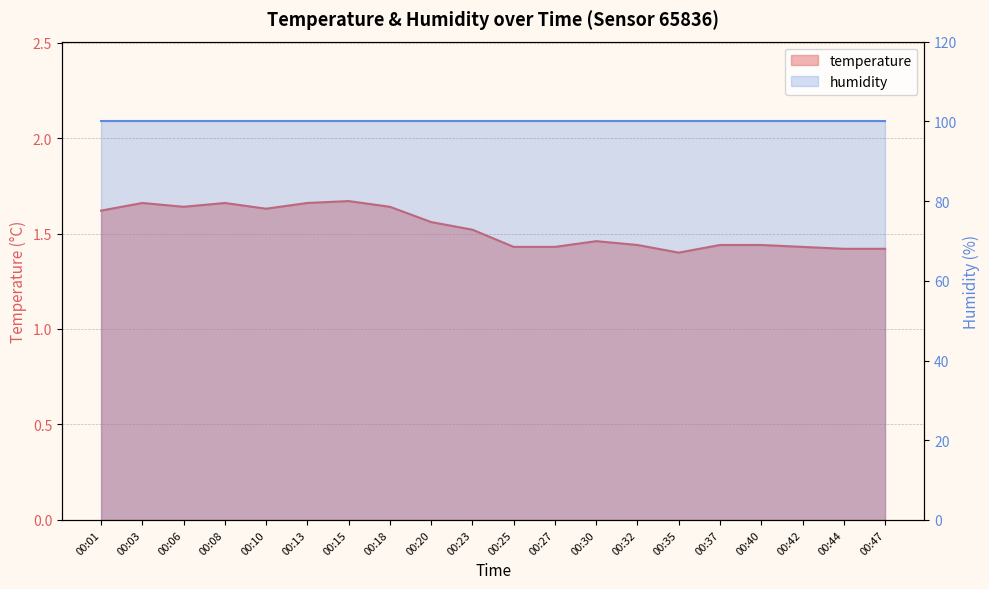

What is the ratio of the value at 00:01 to the value at 00:42?

1.1